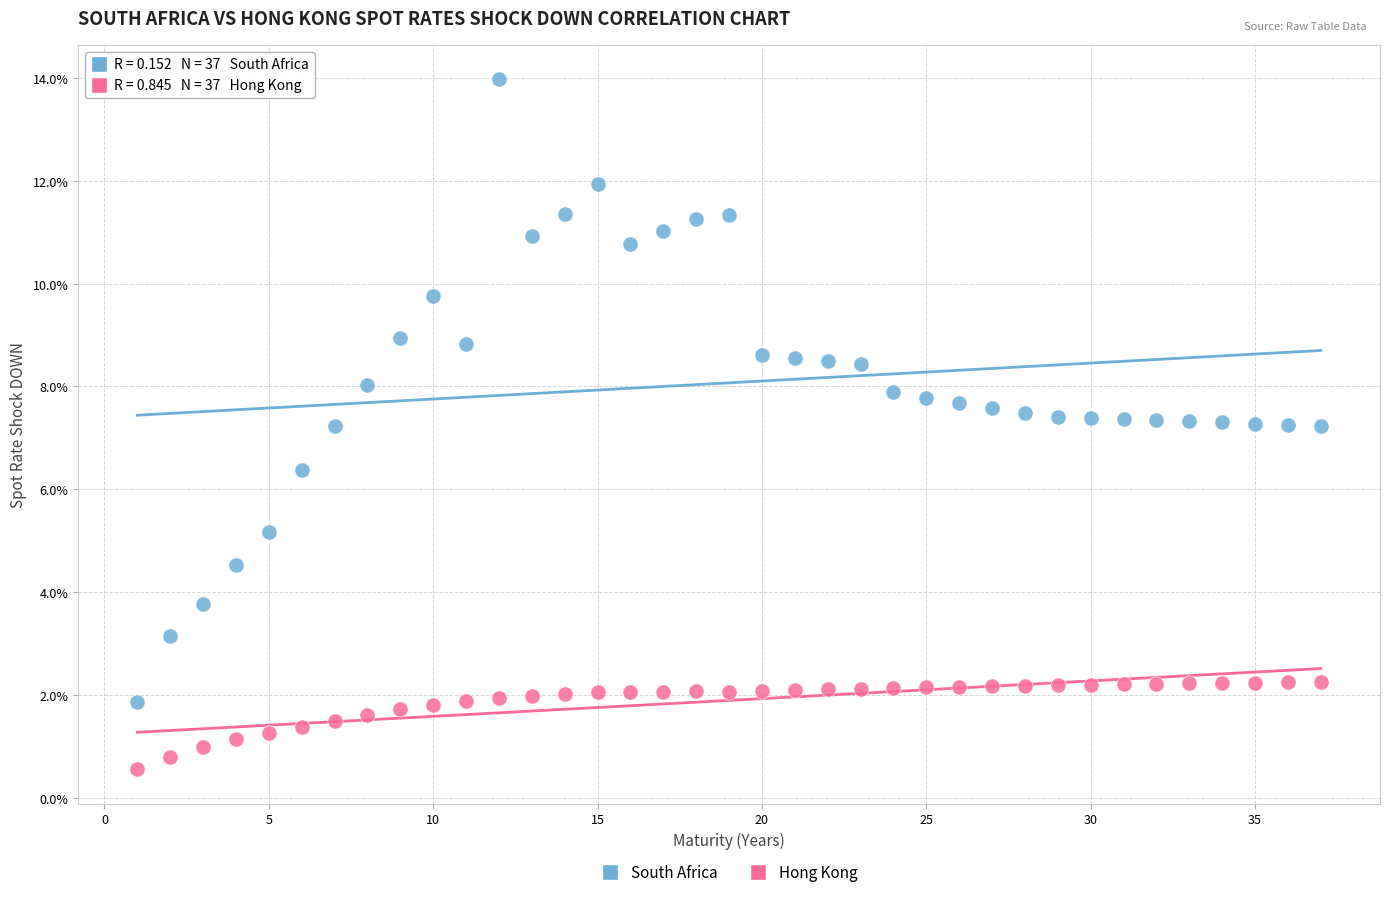

What are all the series names shown in the legend?

South Africa, Hong Kong